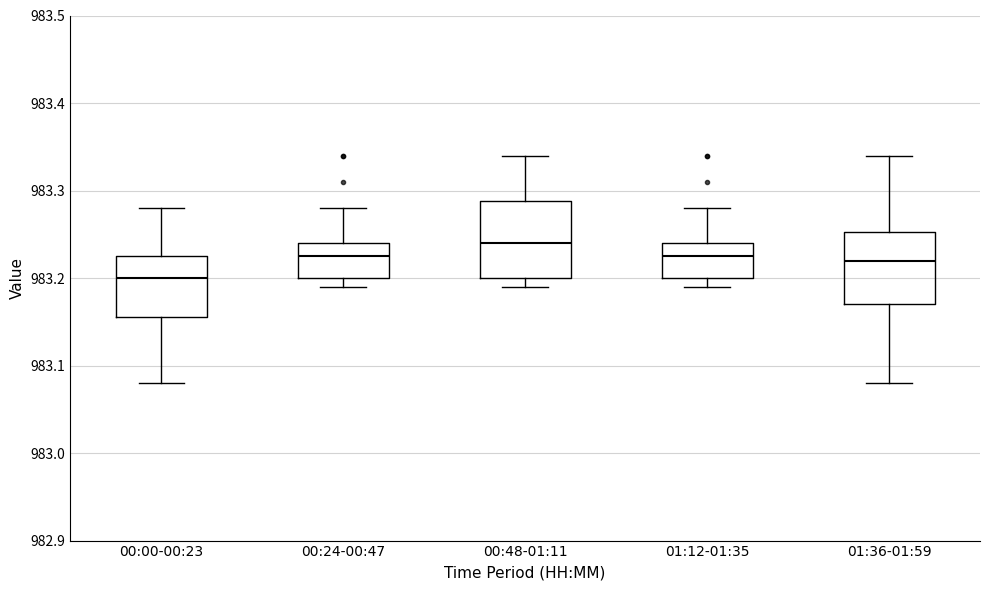

Where is the upper edge of the box for 01:12-01:35 on the y-axis? The values are not printed on the chart, so give them approximately, as read against the axis.

983.24